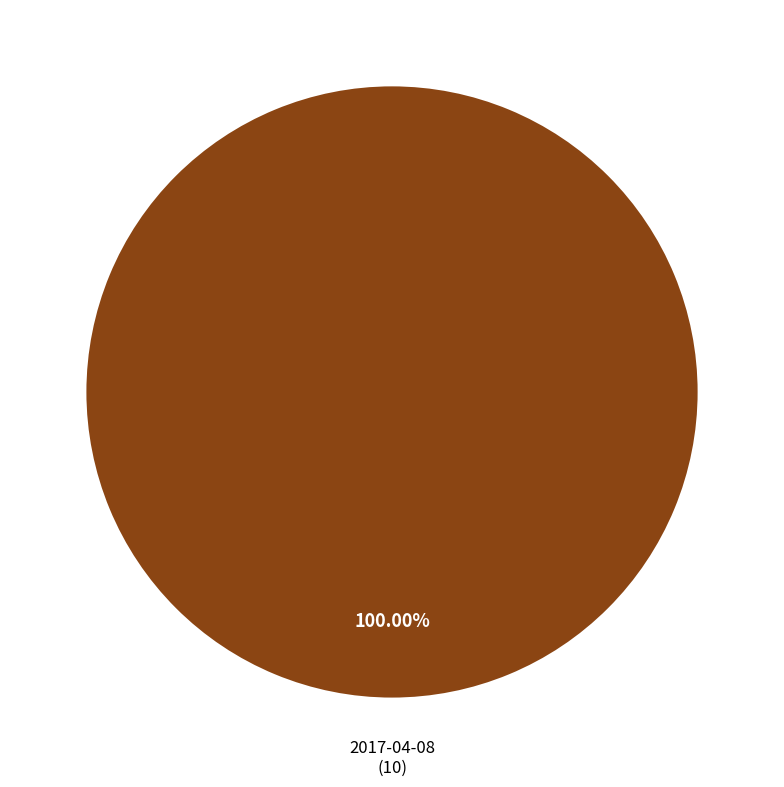

Is there a majority slice in this chart?

Yes